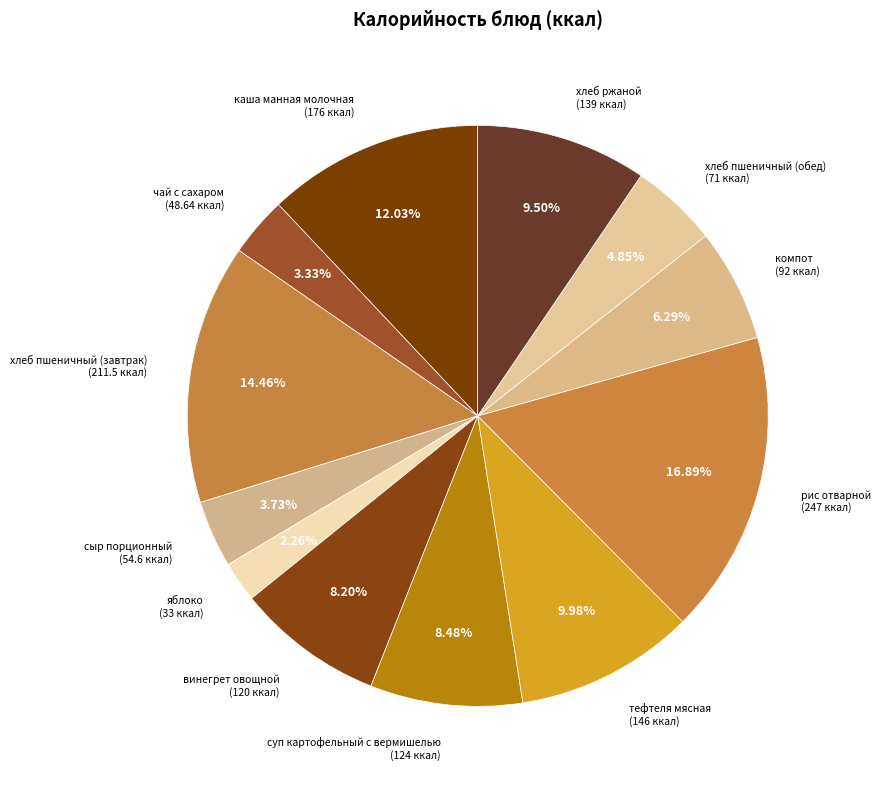

True or false: рис отварной accounts for 17% of the total.

True